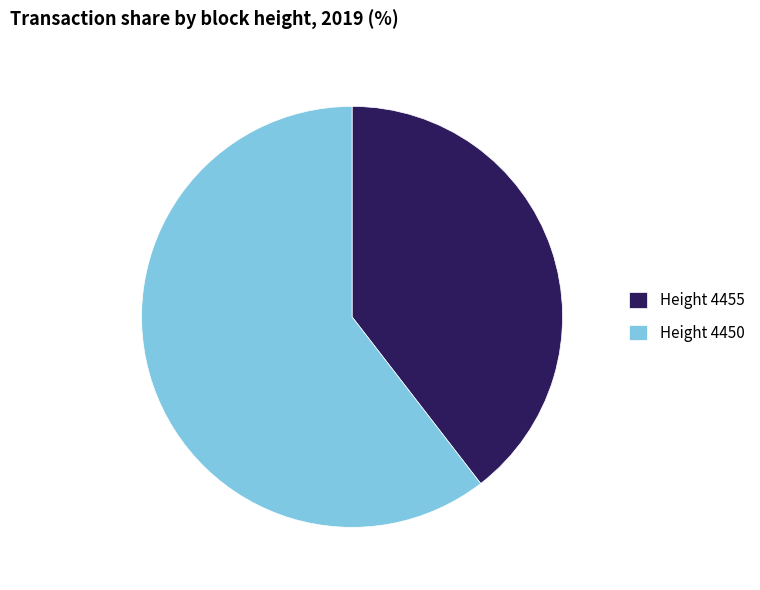

How many slices are in this pie chart?

2